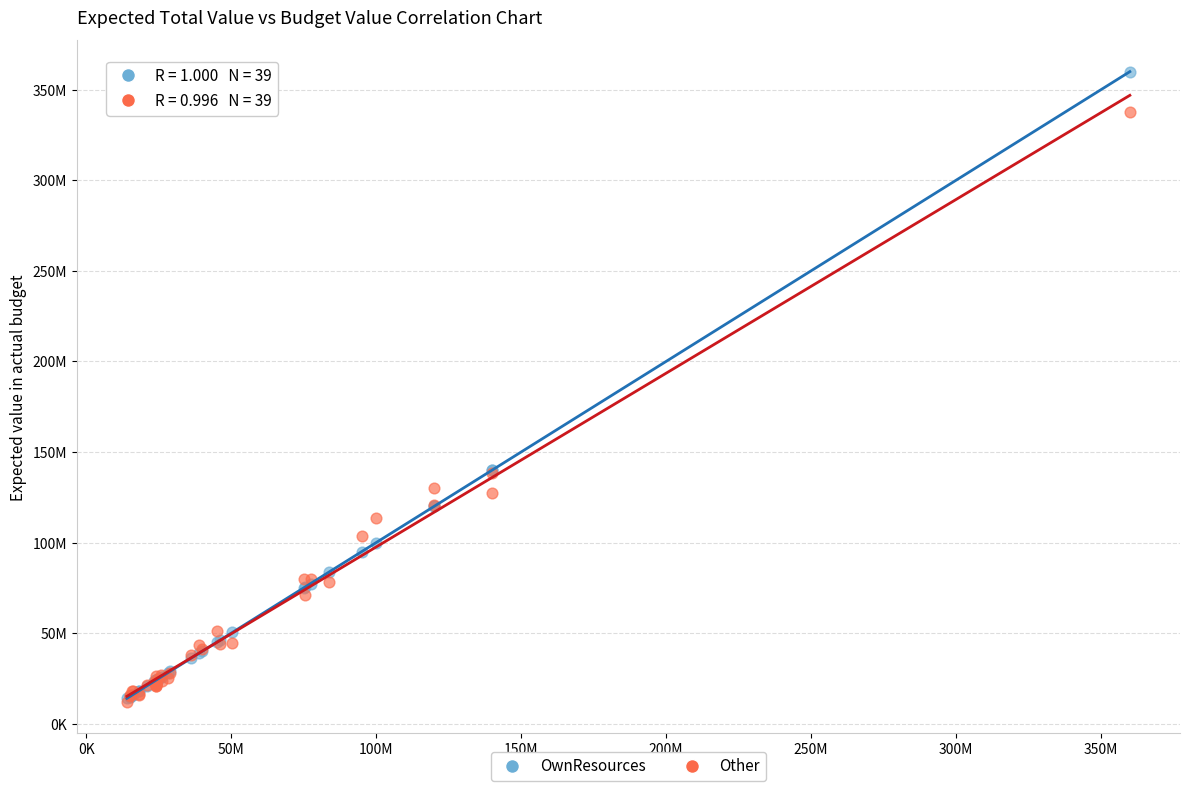

Which series has the widest spread of Y values?

OwnResources